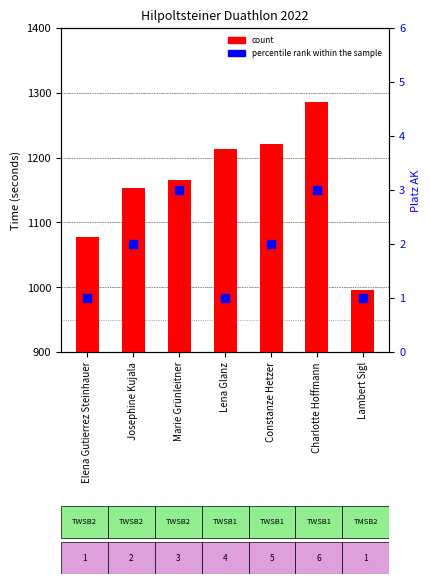

Which series has the largest total across all categories?

count